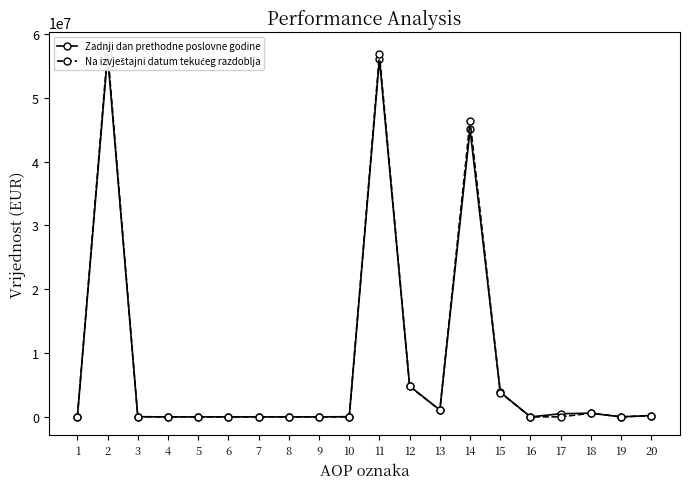

Rank the categories by Na izvještajni datum tekućeg razdoblja value from lowest to highest.

1, 4, 5, 6, 7, 8, 9, 16, 17, 19, 3, 10, 20, 18, 13, 15, 12, 14, 11, 2